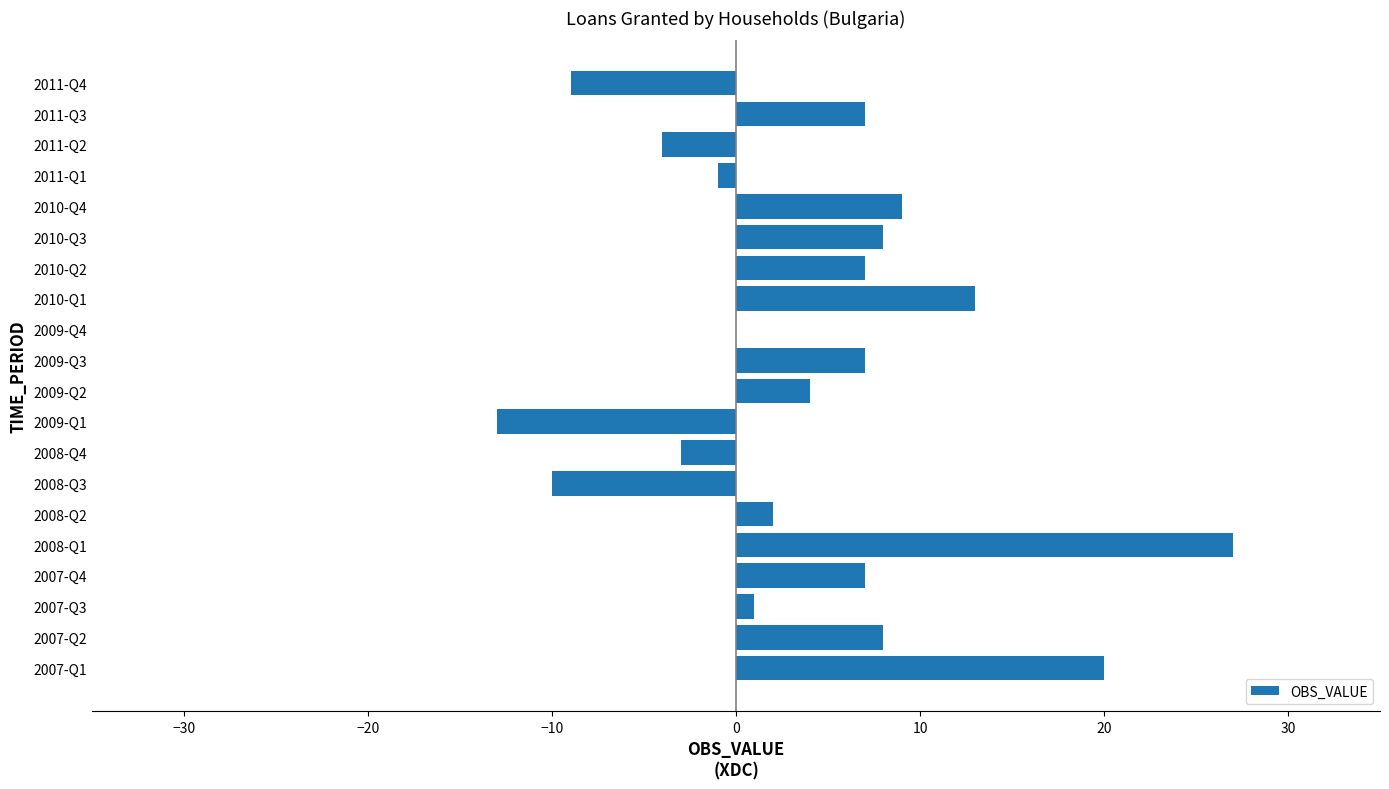

True or false: the data shows -20 at 2009-Q4.

False